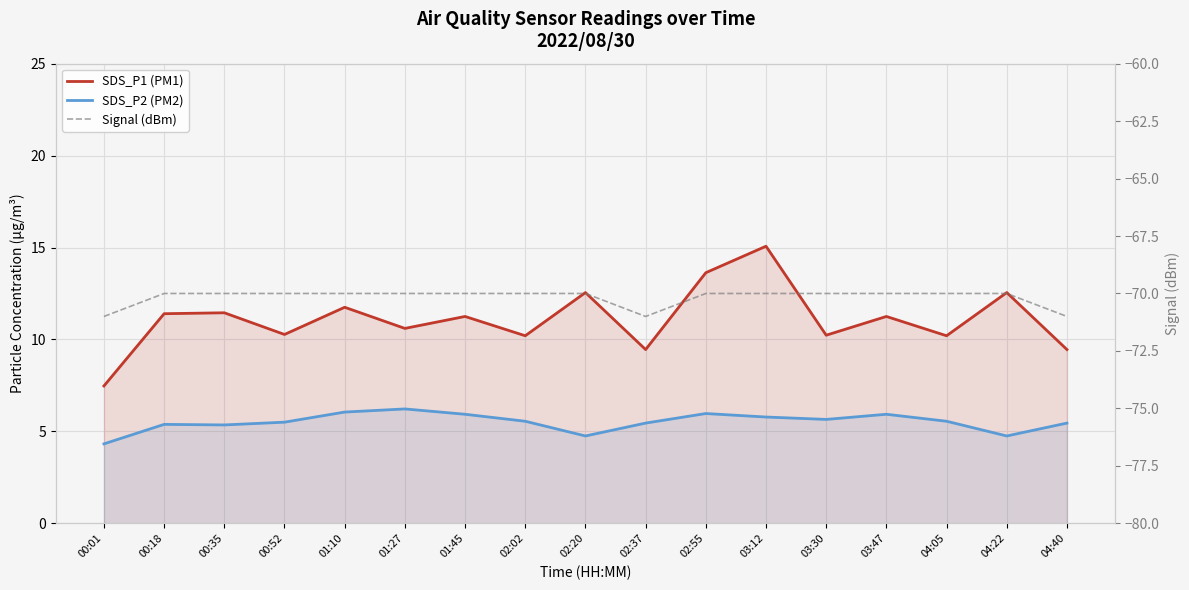

What is the label of the 8th point from the right?

02:37